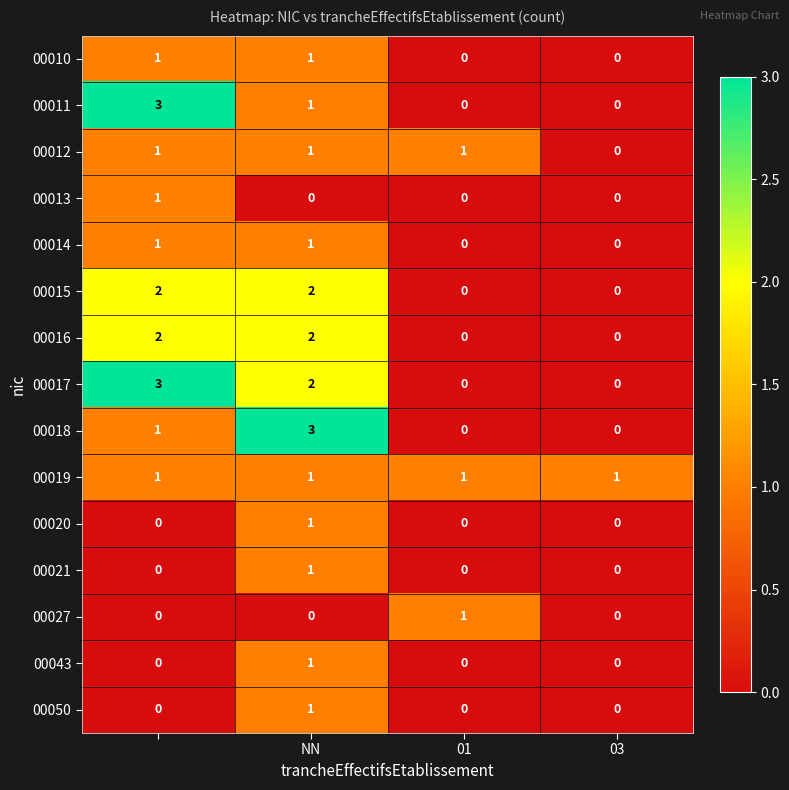

At how many categories does at least one series exceed 0?

4